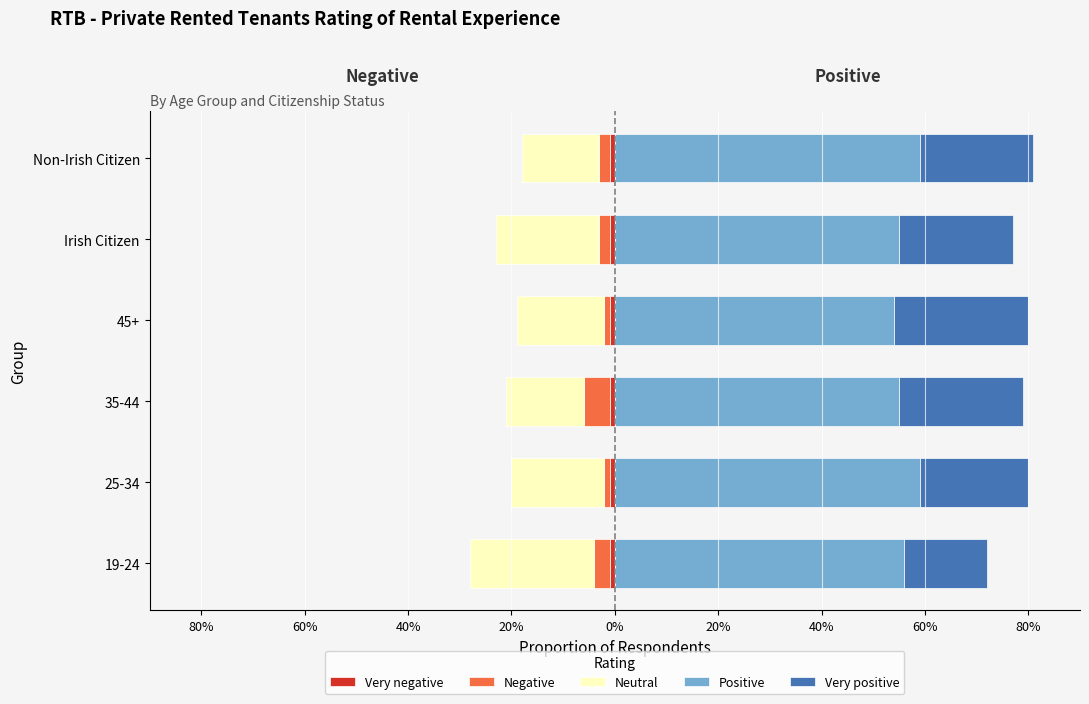

What is the lowest value of the Very negative series?

0.6